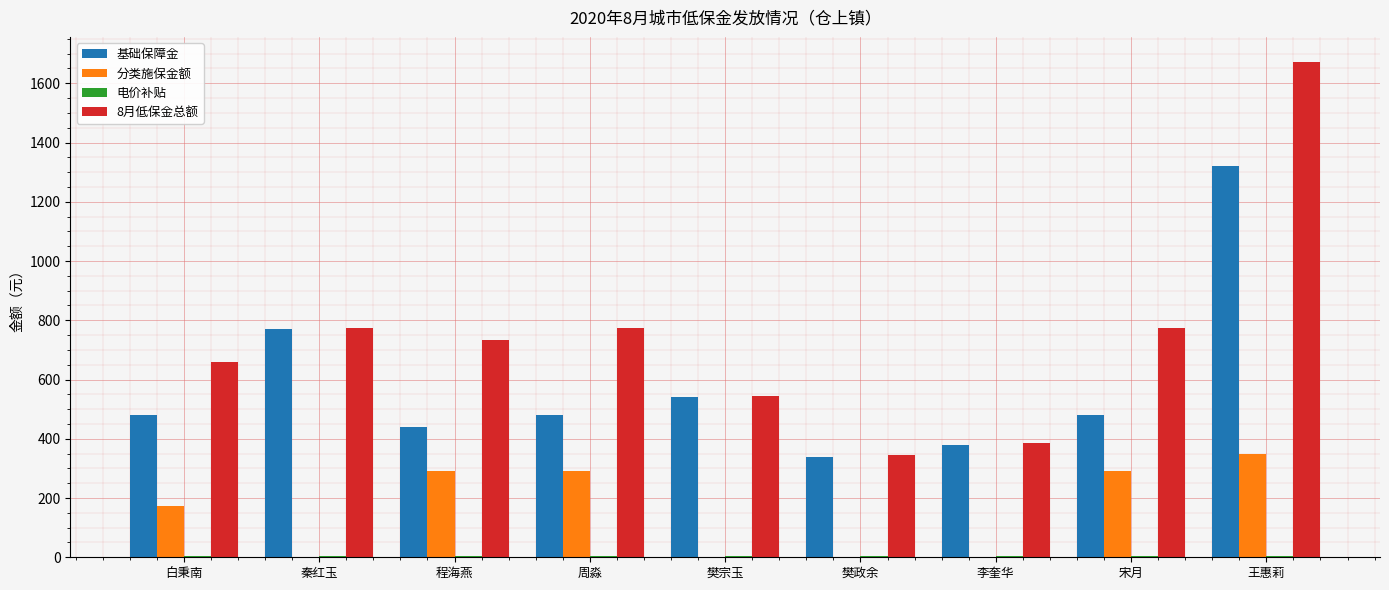

Is the value of 分类施保金额 at 樊宗玉 greater than the value of 8月低保金总额 at 王惠莉?

No